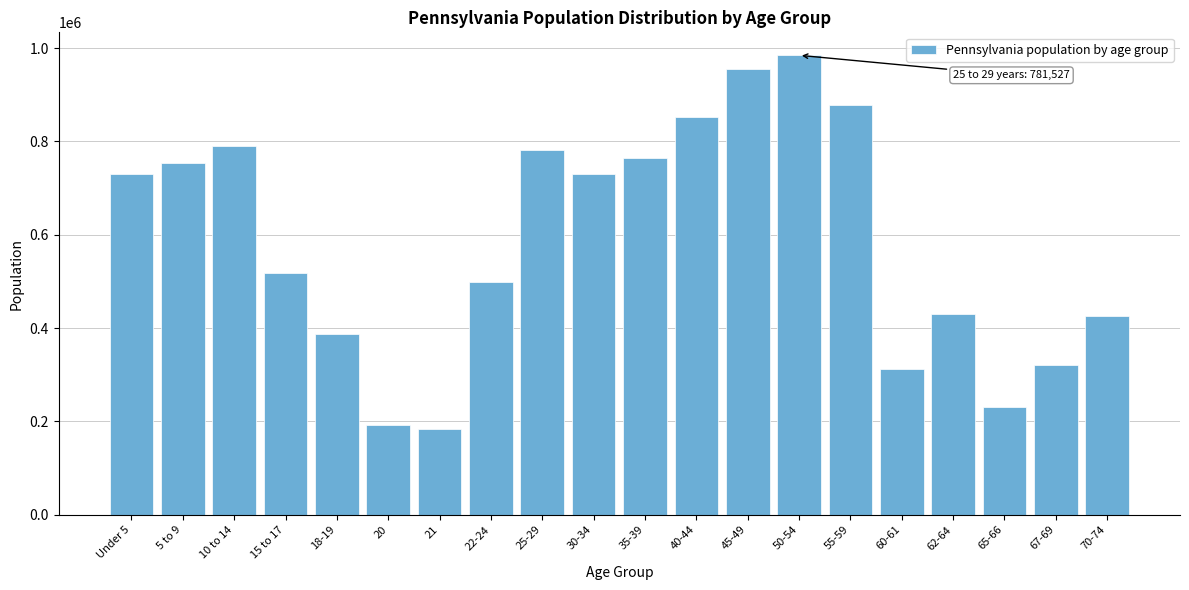

At which category does the chart reach its peak across all series?

50-54